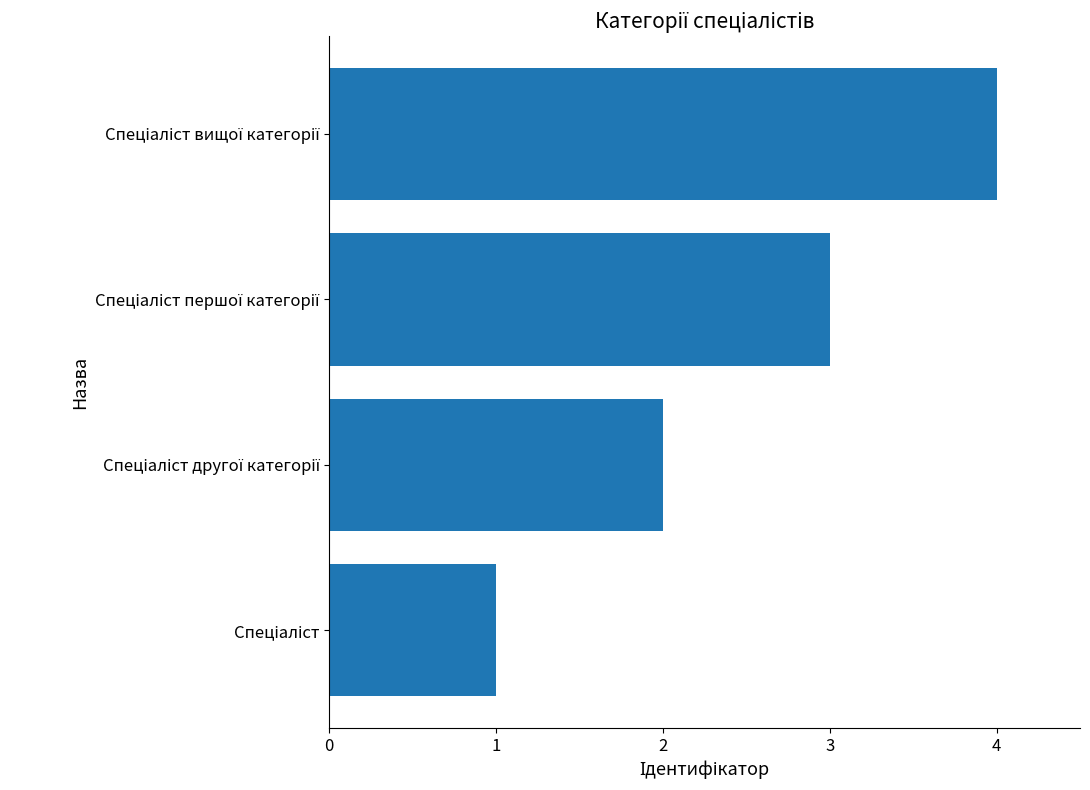

What is the sum of all values?

10